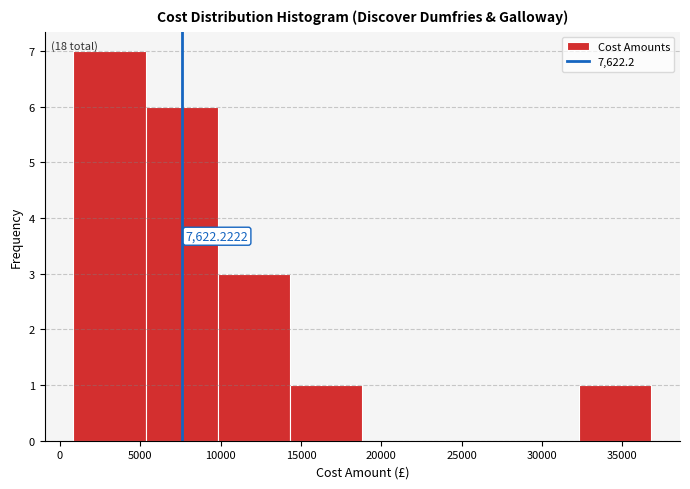

Which range on the x-axis has the tallest bar?

1000 to 5500